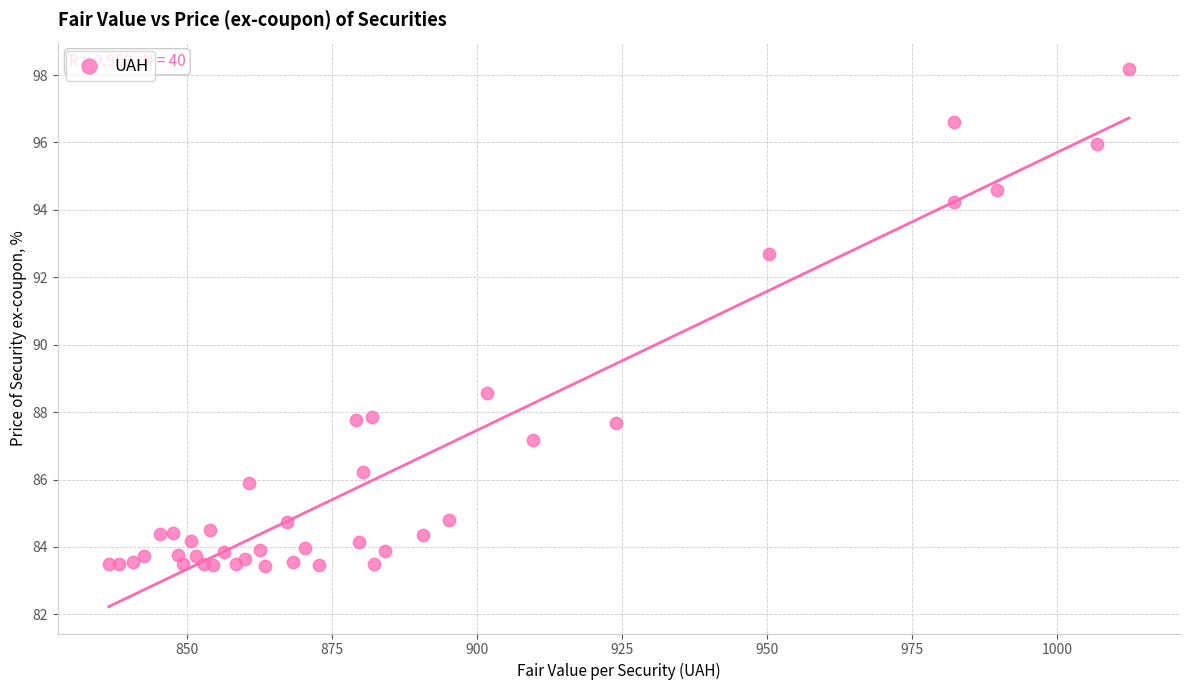

What Y value in the scatter plot is closest to 90?

88.6